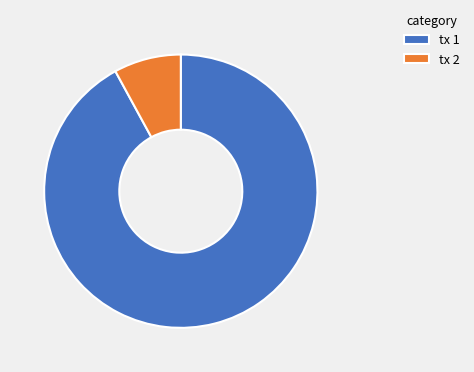

How many slices are in this pie chart?

2